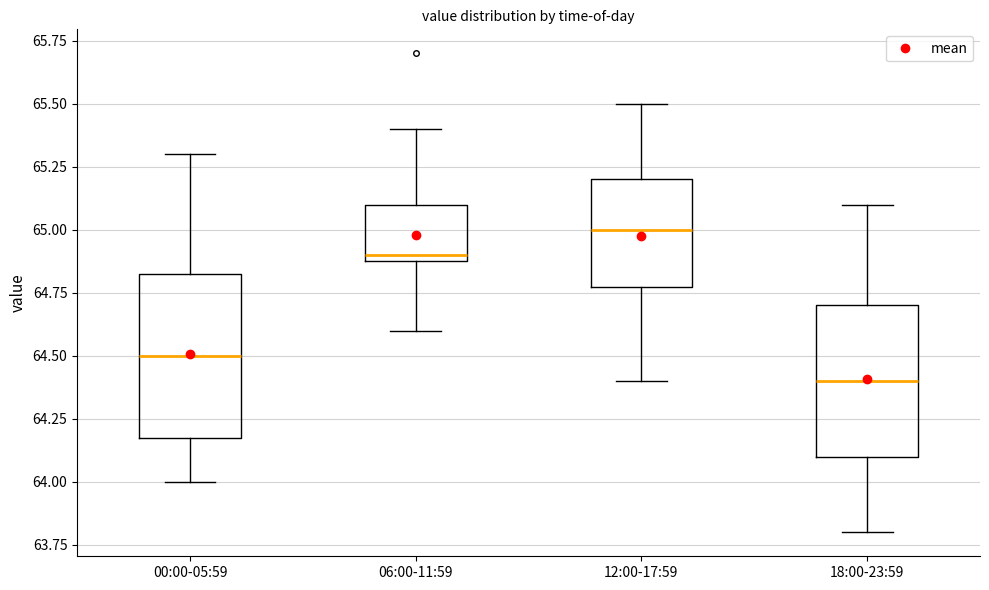

Where does the upper whisker of the box for 06:00-11:59 end on the y-axis? The values are not printed on the chart, so give them approximately, as read against the axis.

65.40